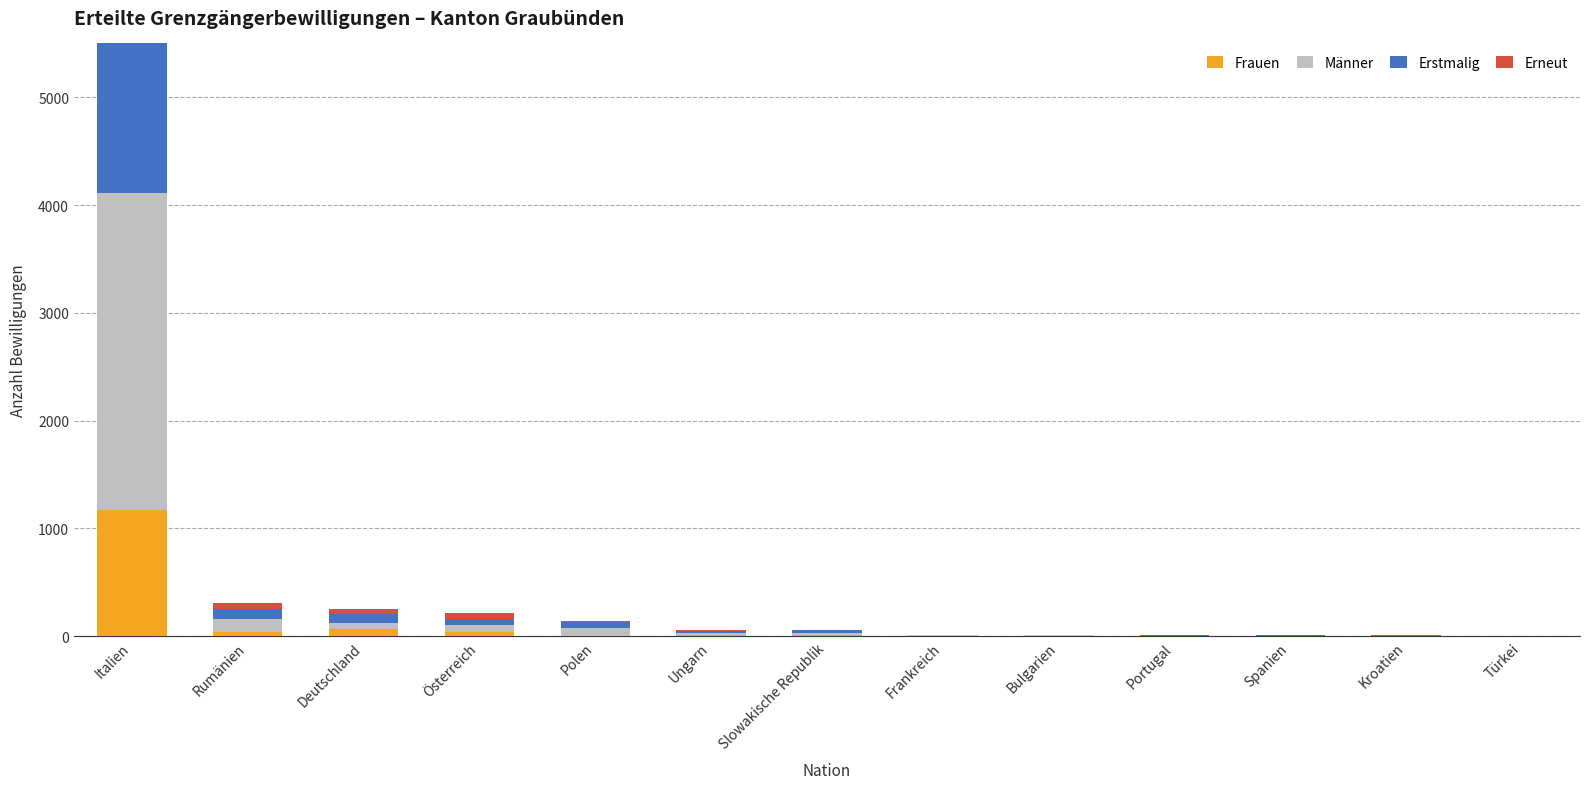

List the series in order of their peak value, highest first.

Männer, Erneut, Erstmalig, Frauen